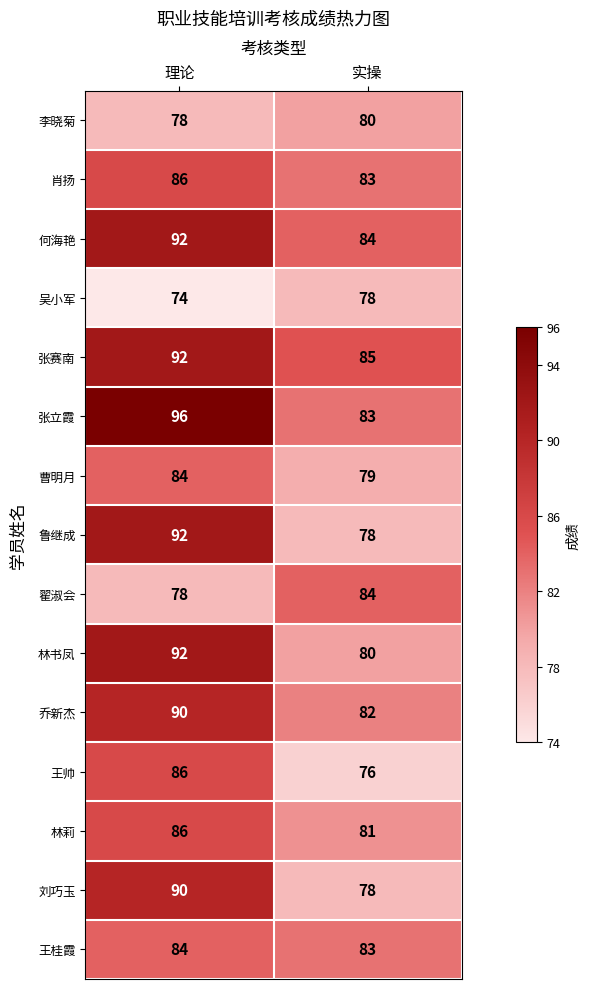

The value of 乔新杰 at 实操 is 82. True or false?

True